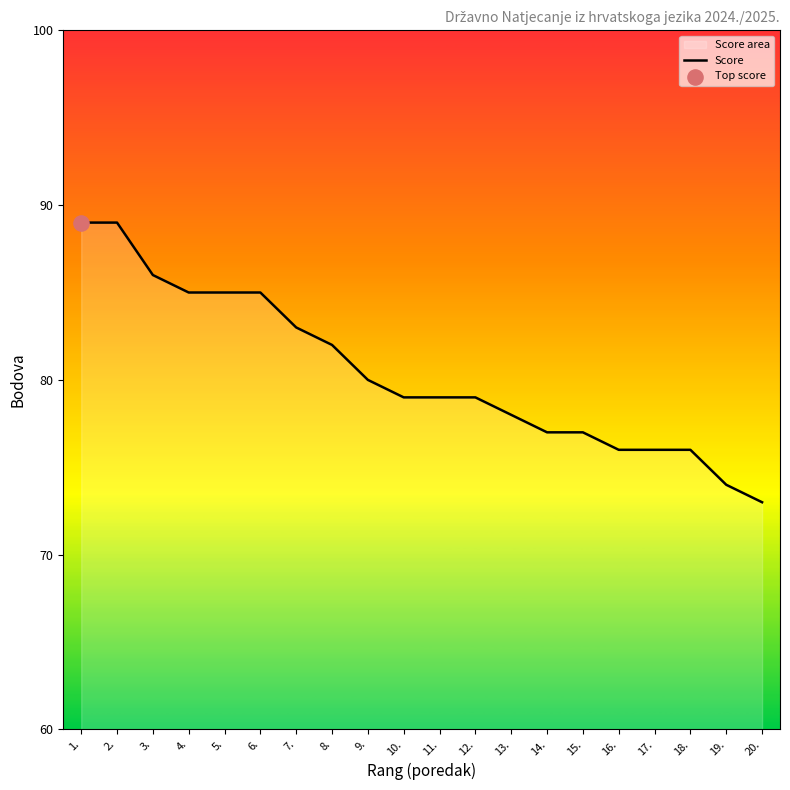

Which has a higher value, 18. or 14.?

14.